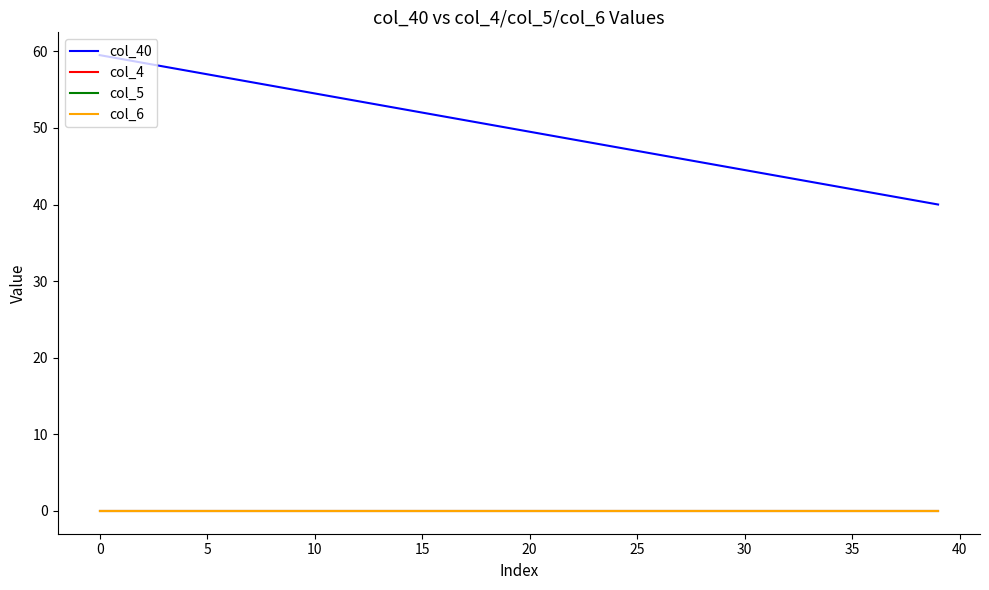

Does the chart display data point markers on the line(s)?

No